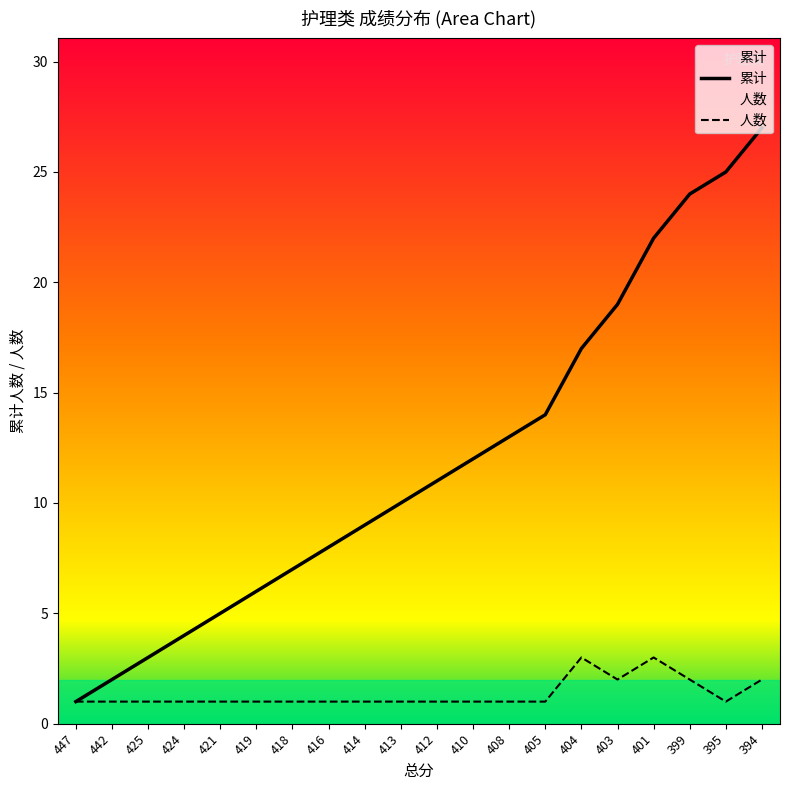

True or false: 累计 and 人数 intersect in this chart.

False